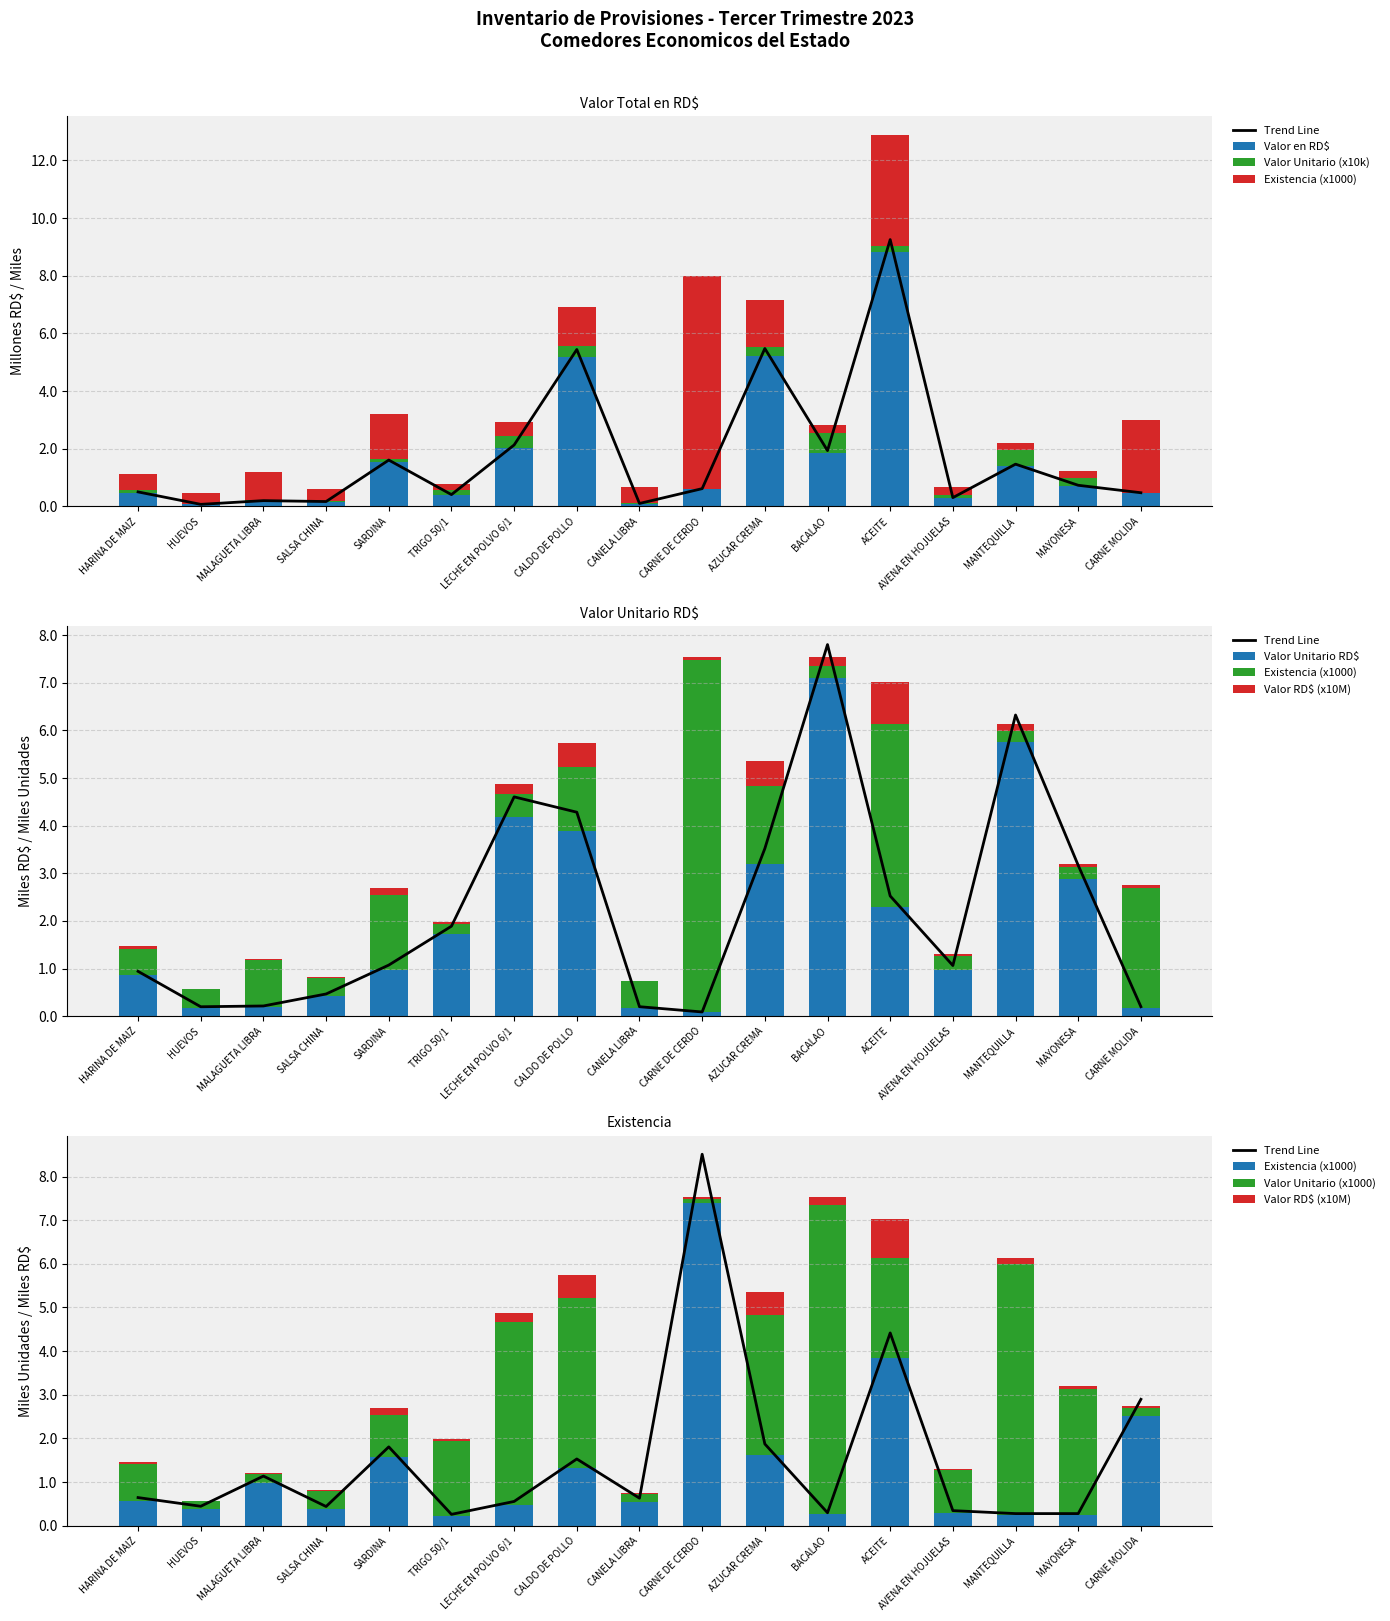

What is the difference between the maximum and second lowest values in the Valor Unitario RD$ series?

7.6